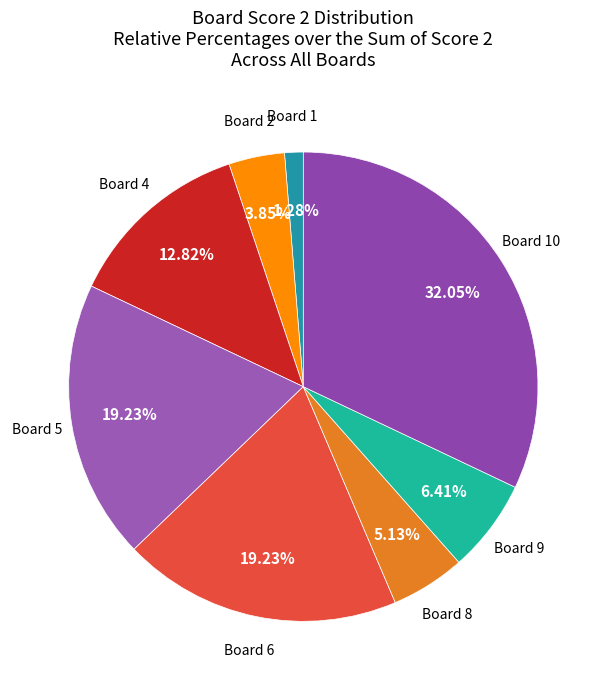

To the nearest percent, what is the average slice percentage?

12%